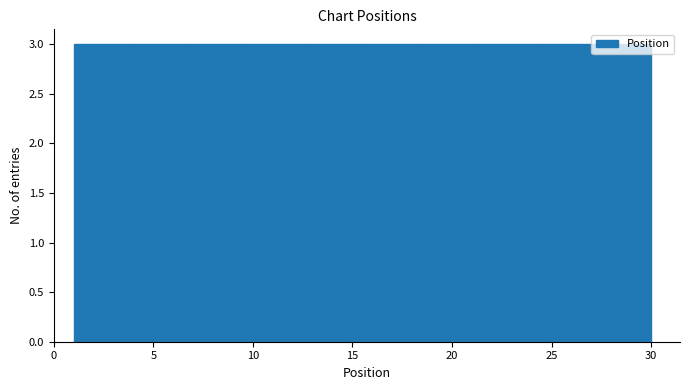

What is the height of the bar covering 1.0 to 3.9 on the x-axis? Neither the bar edges nor the heights are printed on the chart, so give them approximately, as read against the axes.

3